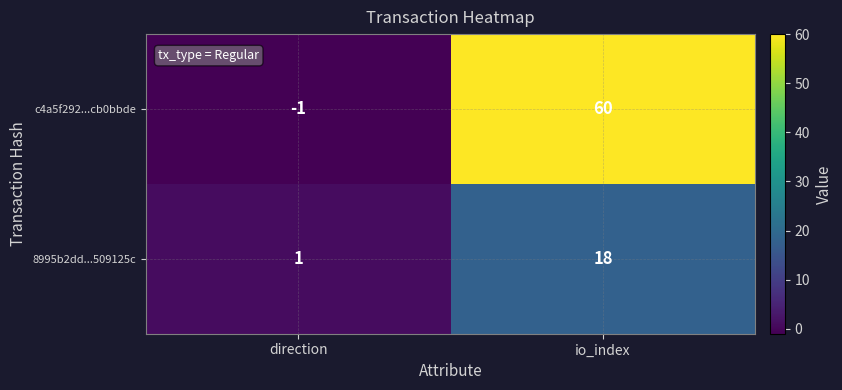

Rank the series at direction from highest to lowest value.

8995b2dd...509125c, c4a5f292...cb0bbde